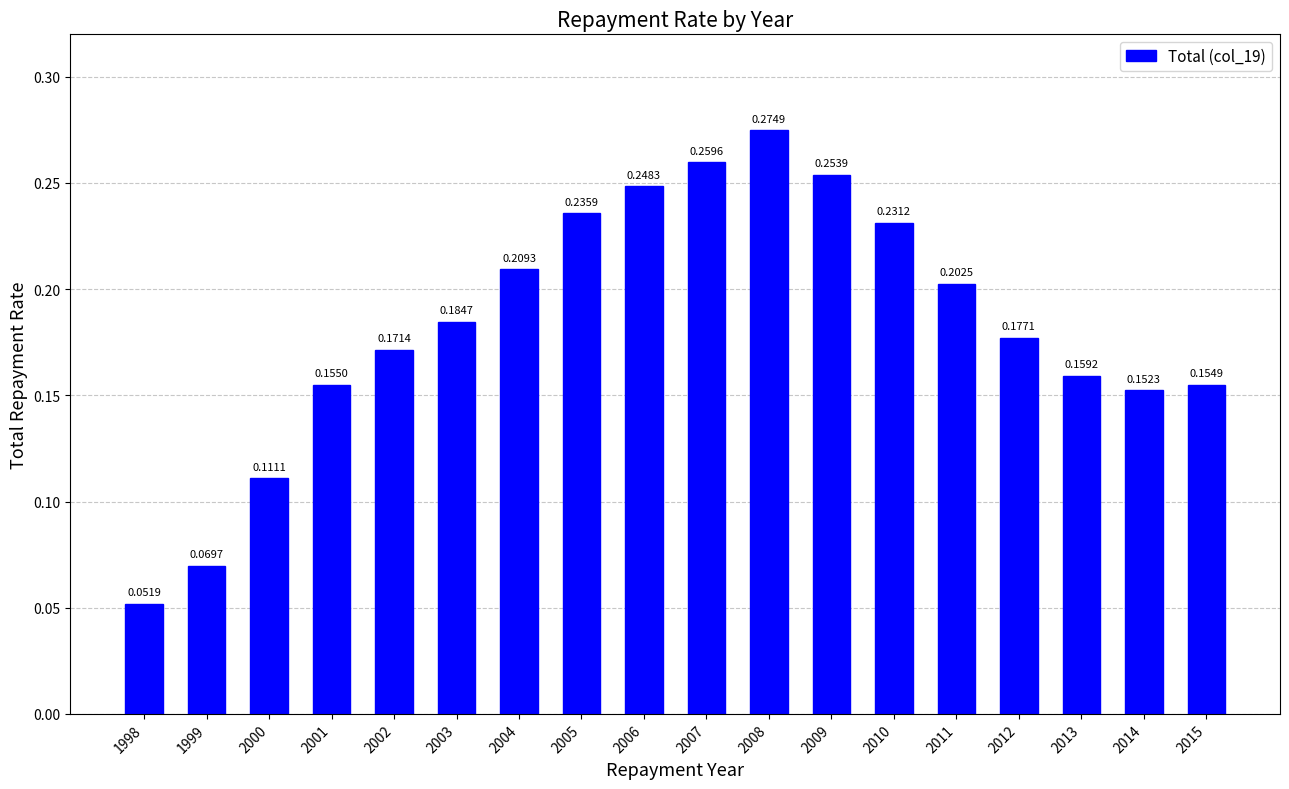

What is the sum of the values at 2010 and 2014?

0.4